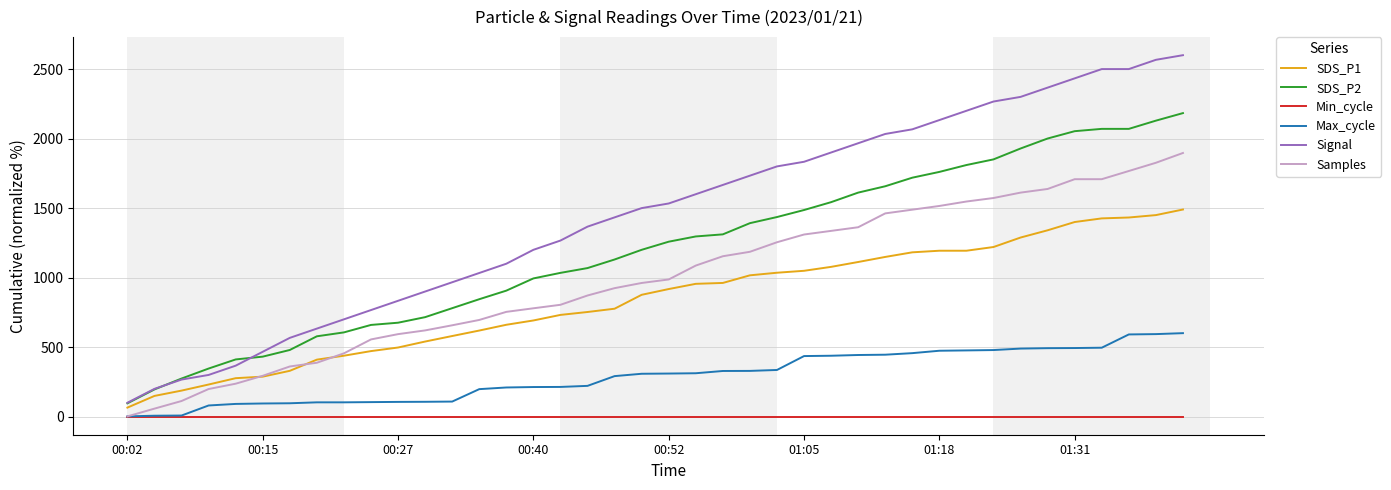

Rank the series by their maximum value, from lowest to highest.

Min_cycle, Max_cycle, SDS_P1, Samples, SDS_P2, Signal